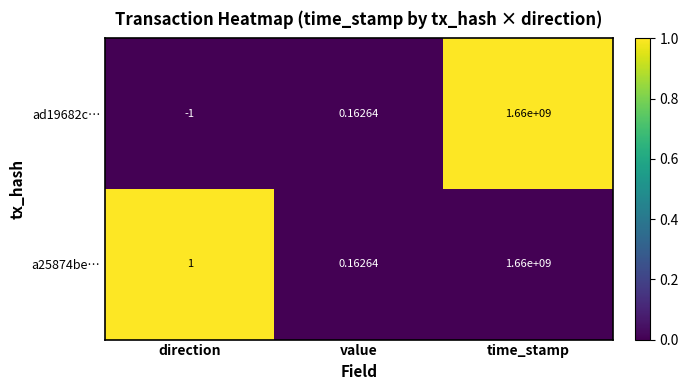

Which series has the largest total across all categories?

a25874be…